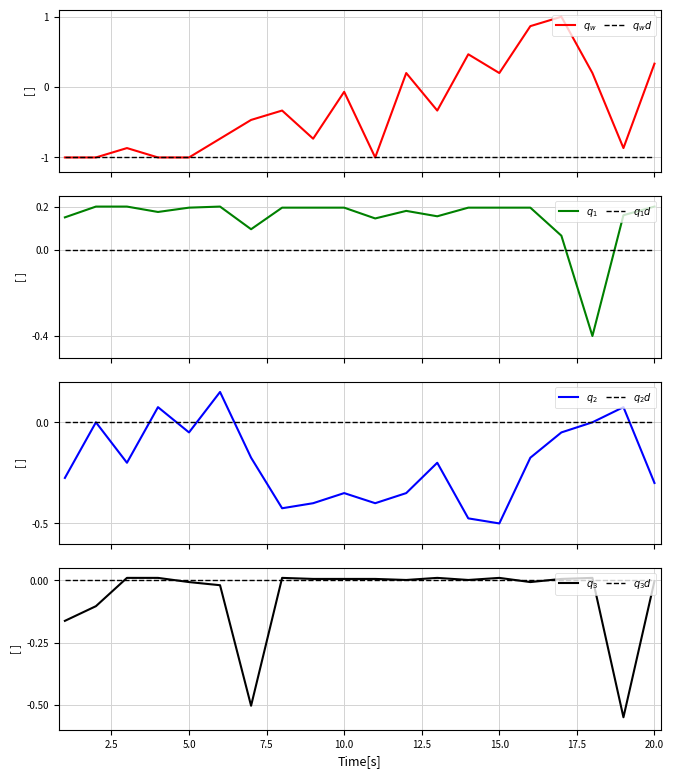

Which category has the highest value in the Peak Position series?

17